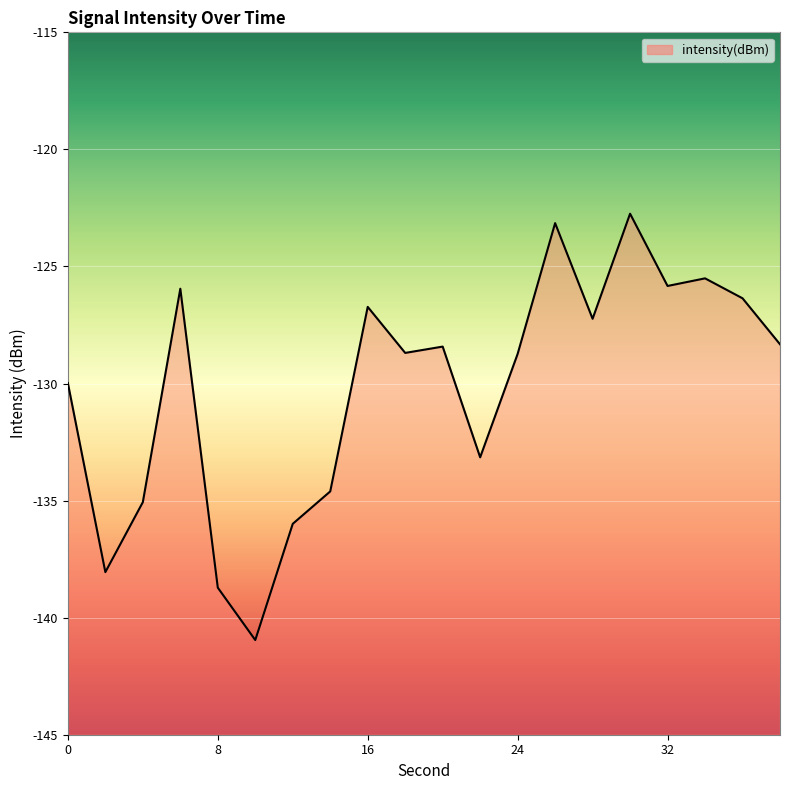

Is it true that the value at 24 is -128.7?

True